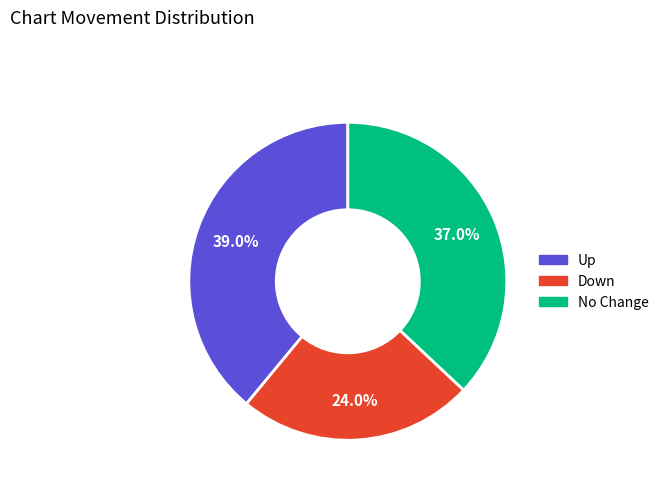

Is there any slice that represents more than half of the pie?

No